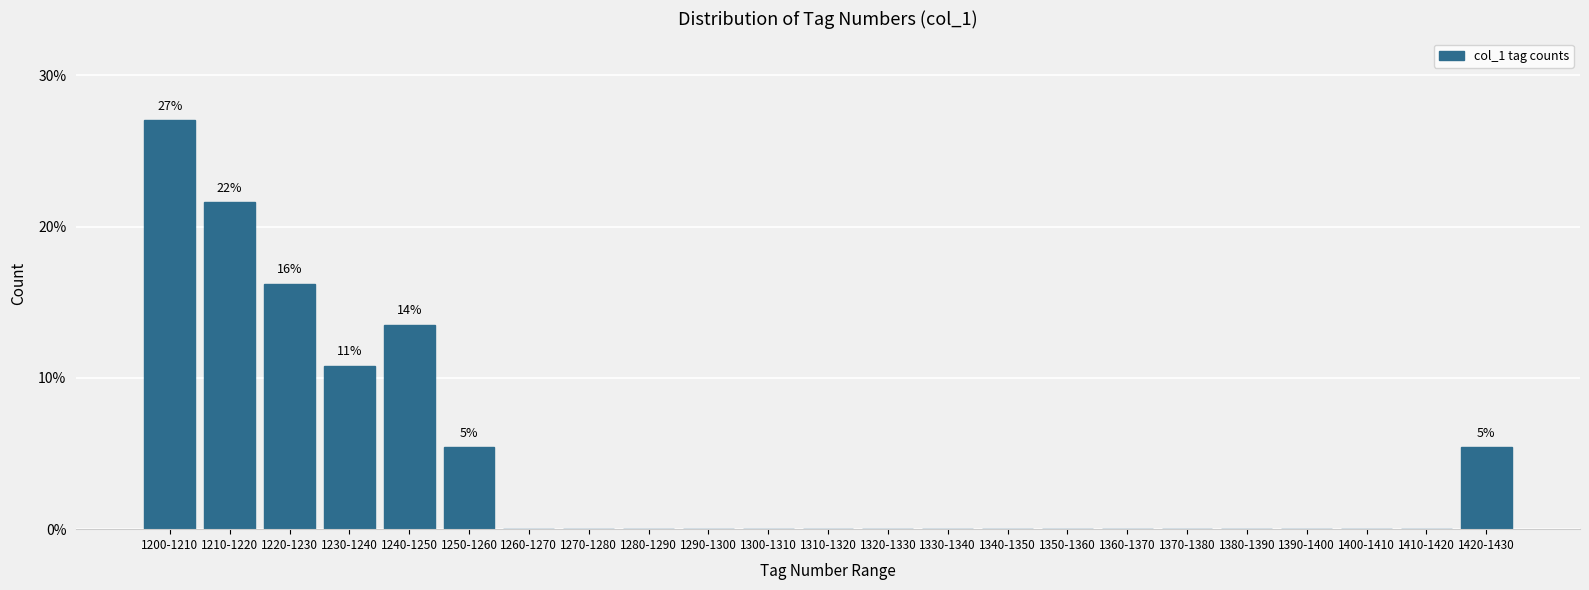

Reading left to right, what are all the values shown in this chart?

1200-1210=27.0	1210-1220=21.6	1220-1230=16.2	1230-1240=10.8	1240-1250=13.5	1250-1260=5.4	1260-1270=0.0	1270-1280=0.0	1280-1290=0.0	1290-1300=0.0	1300-1310=0.0	1310-1320=0.0	1320-1330=0.0	1330-1340=0.0	1340-1350=0.0	1350-1360=0.0	1360-1370=0.0	1370-1380=0.0	1380-1390=0.0	1390-1400=0.0	1400-1410=0.0	1410-1420=0.0	1420-1430=5.4